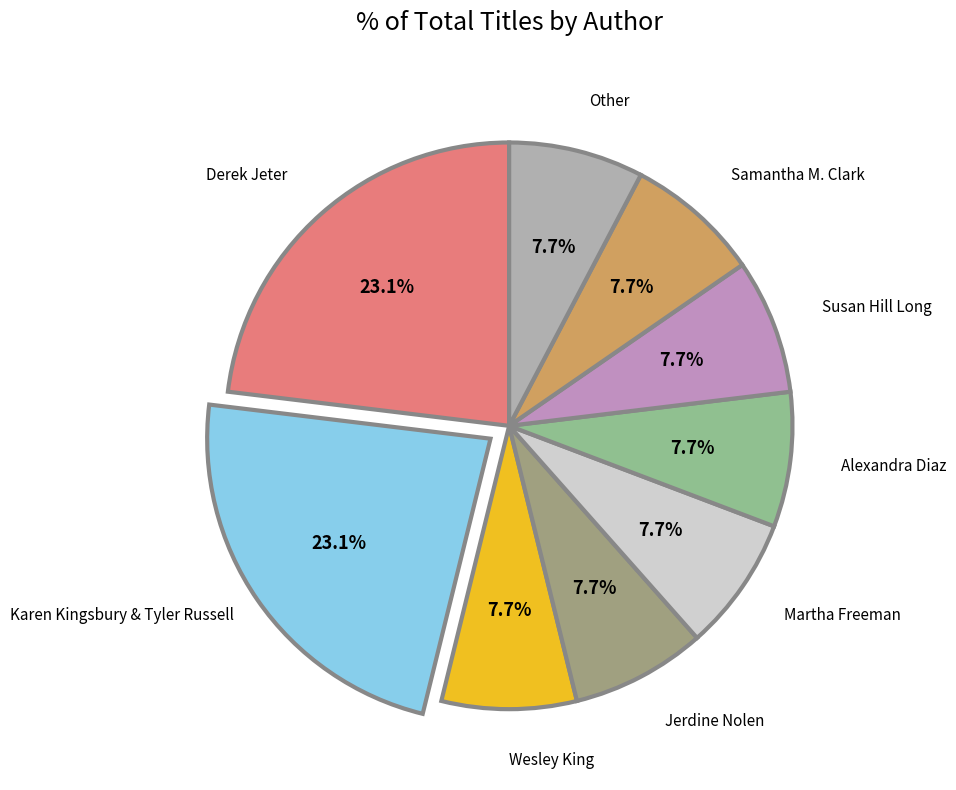

Is there any slice that represents more than half of the pie?

No